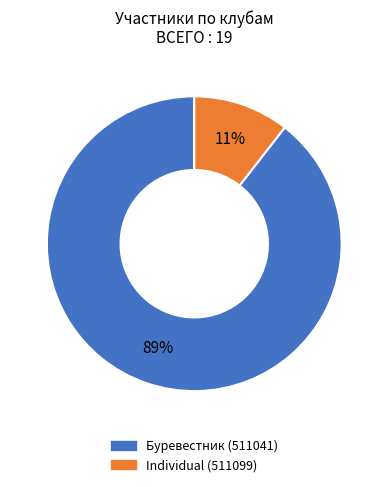

Which slice is the smallest?

Individual (511099)